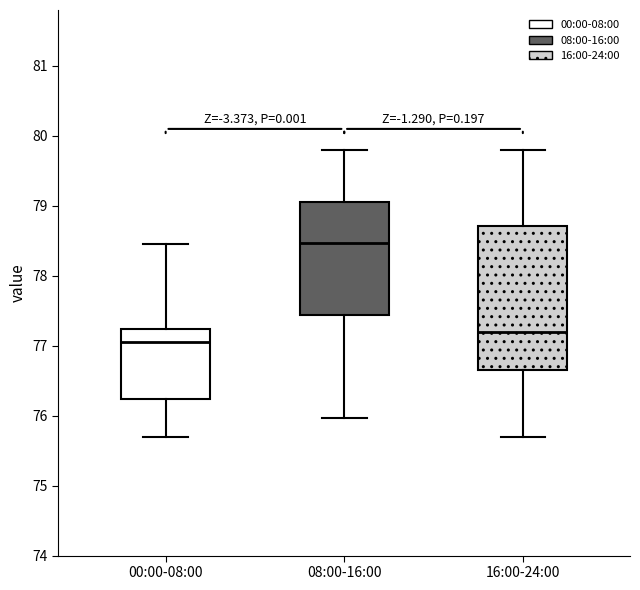

Where does the median line of the box for 08:00-16:00 sit on the y-axis? The values are not printed on the chart, so give them approximately, as read against the axis.

78.5